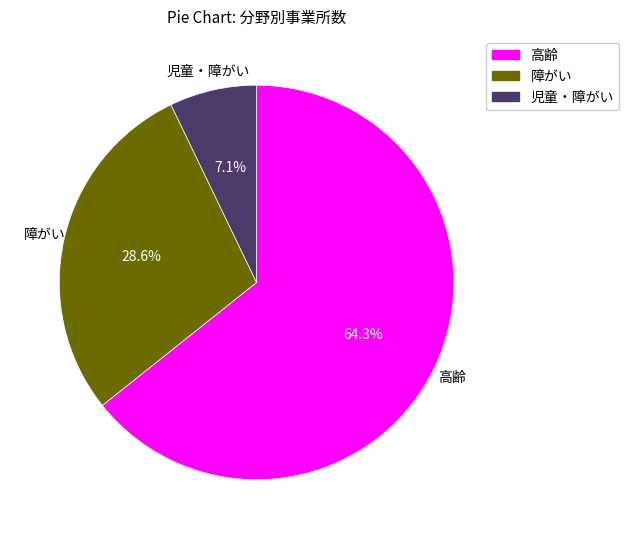

Which category accounts for the majority?

高齢